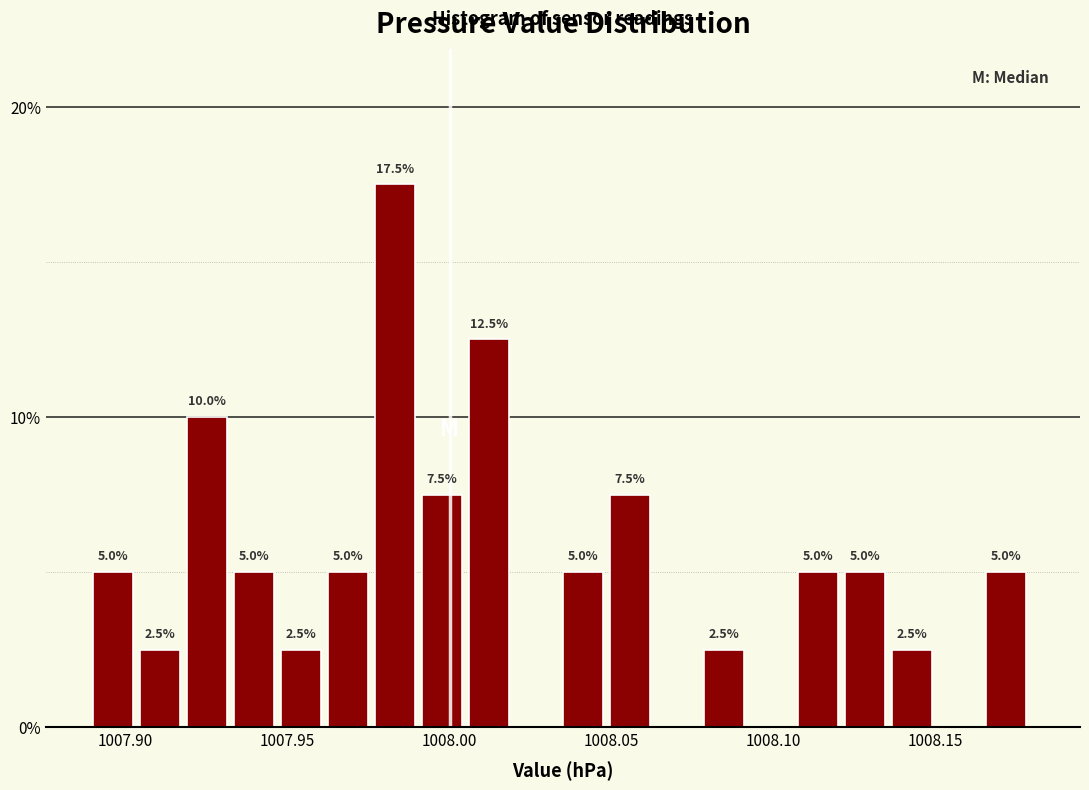

Around what value on the x-axis is the tallest bar? Give the approximate position of its centre, as read against the axis.

1007.985